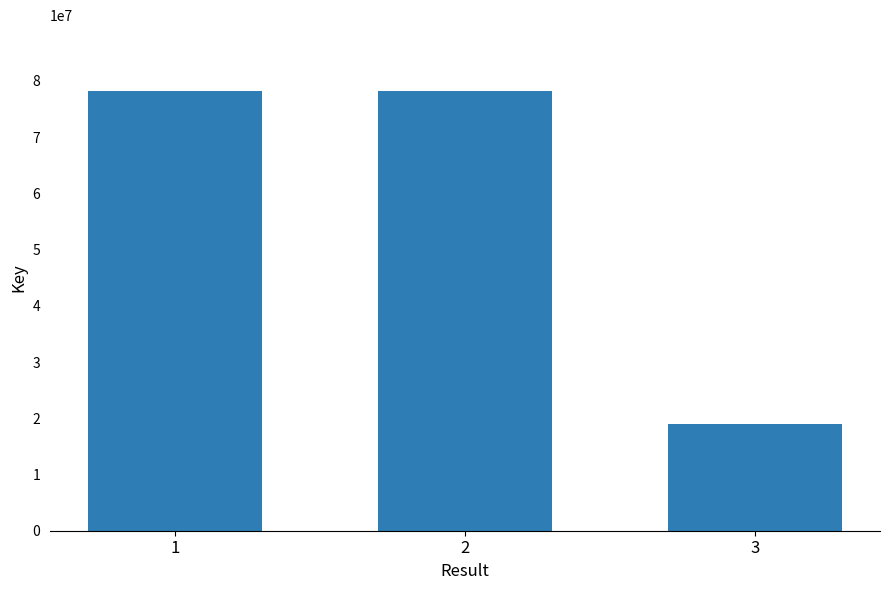

What is the sum of all values?

175434038